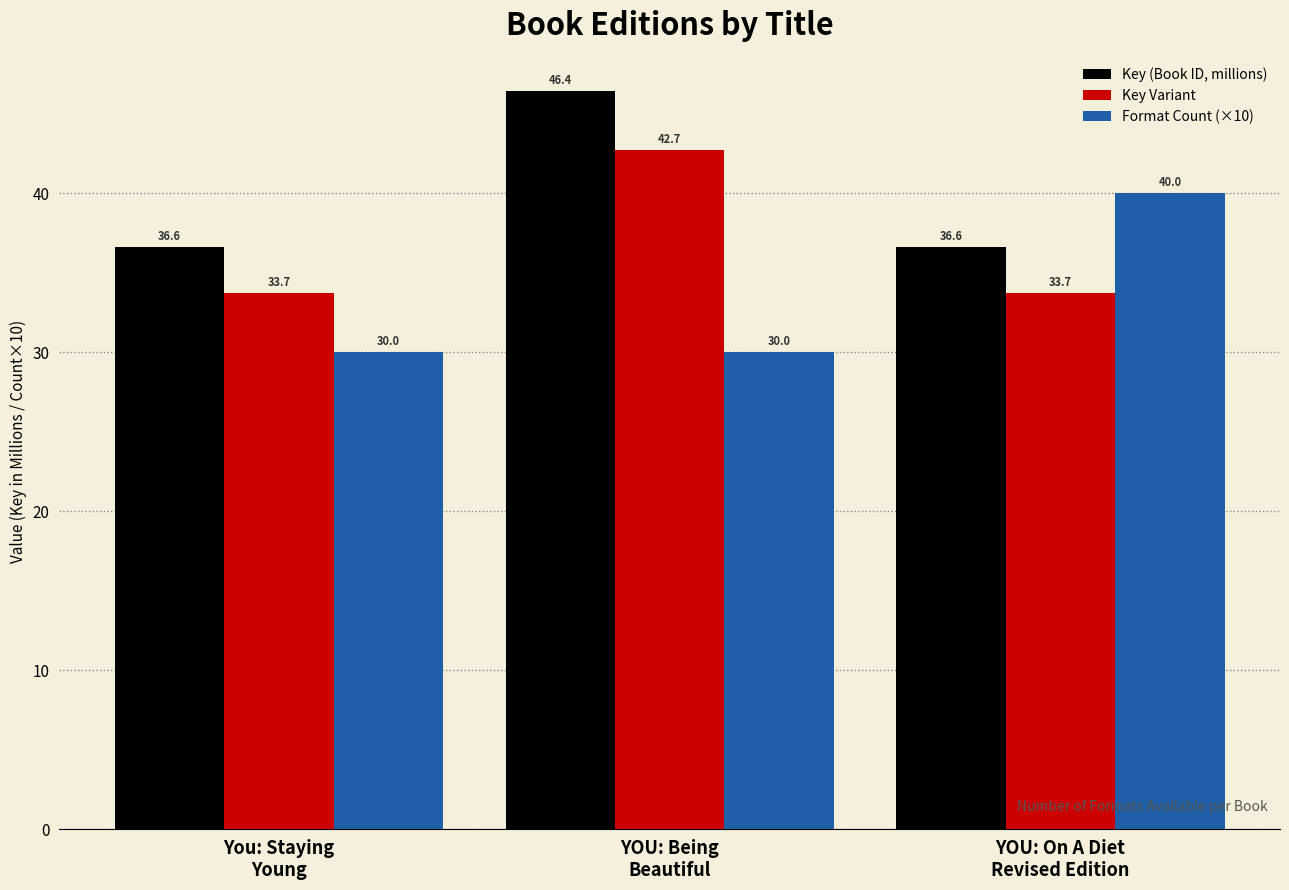

What is the greatest value displayed?

46.4